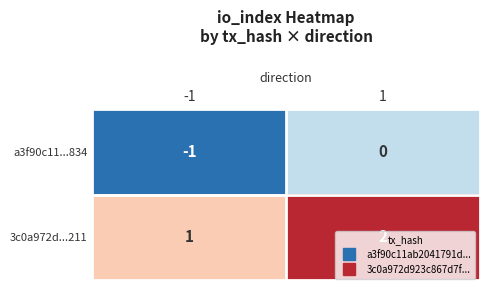

What is the minimum value shown in the chart?

-1